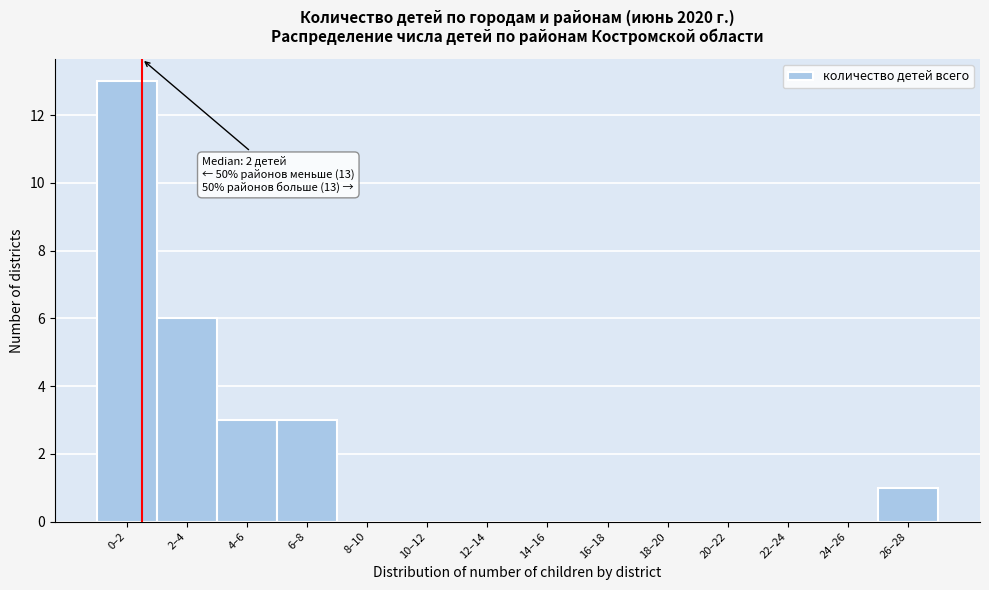

Reading right to left, what are all the values shown in this chart?

26–28=1	24–26=0	22–24=0	20–22=0	18–20=0	16–18=0	14–16=0	12–14=0	10–12=0	8–10=0	6–8=3	4–6=3	2–4=6	0–2=13